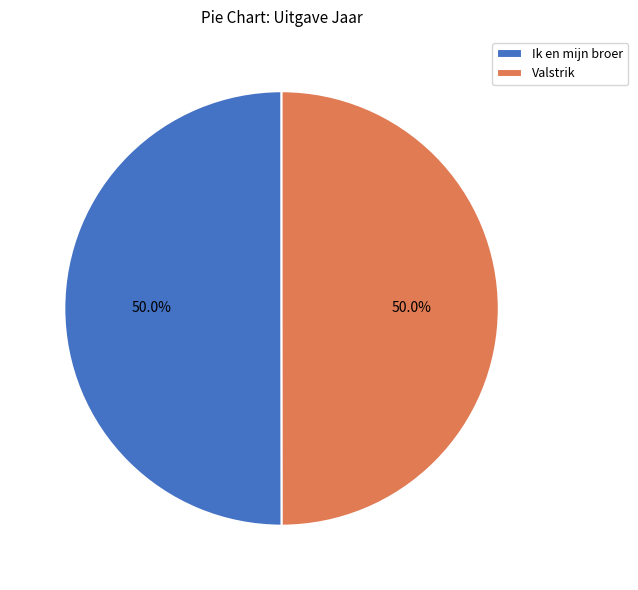

True or false: Ik en mijn broer accounts for 43% of the total.

False